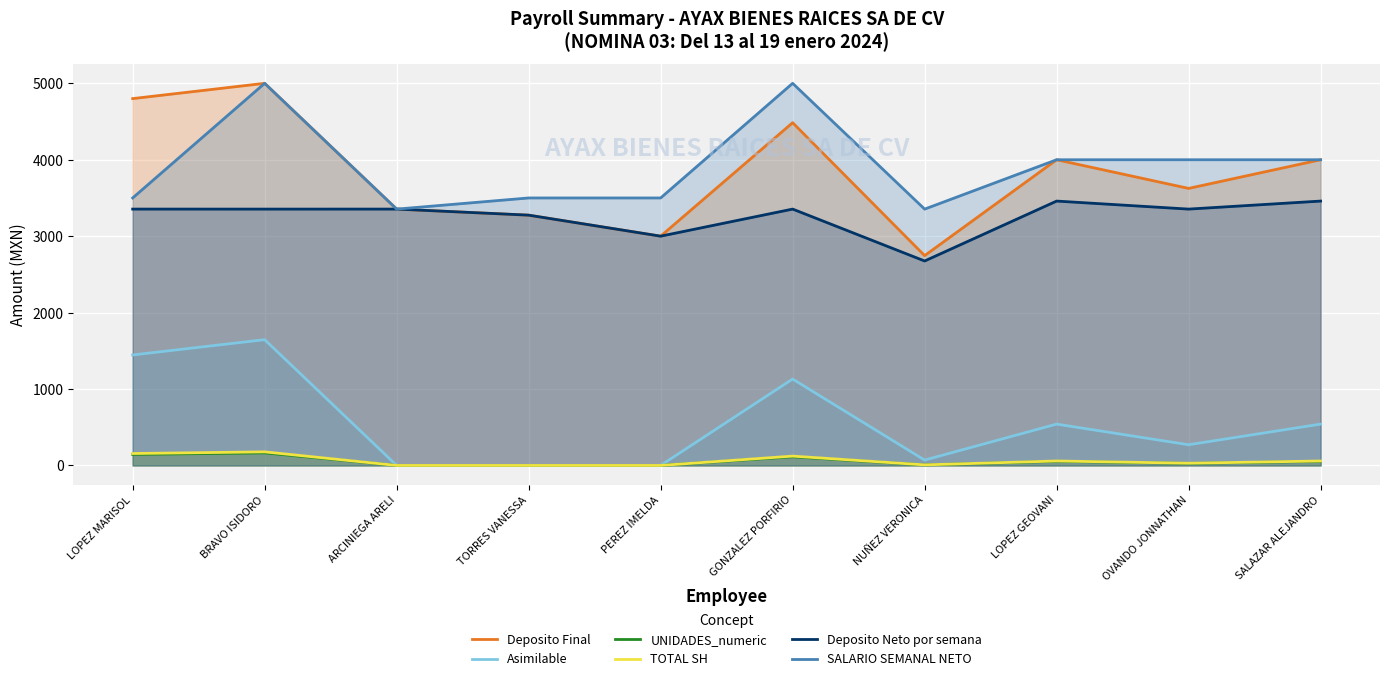

List the series in order of their peak value, lowest first.

UNIDADES_numeric, TOTAL SH, Asimilable, Deposito Neto por semana, Deposito Final, SALARIO SEMANAL NETO